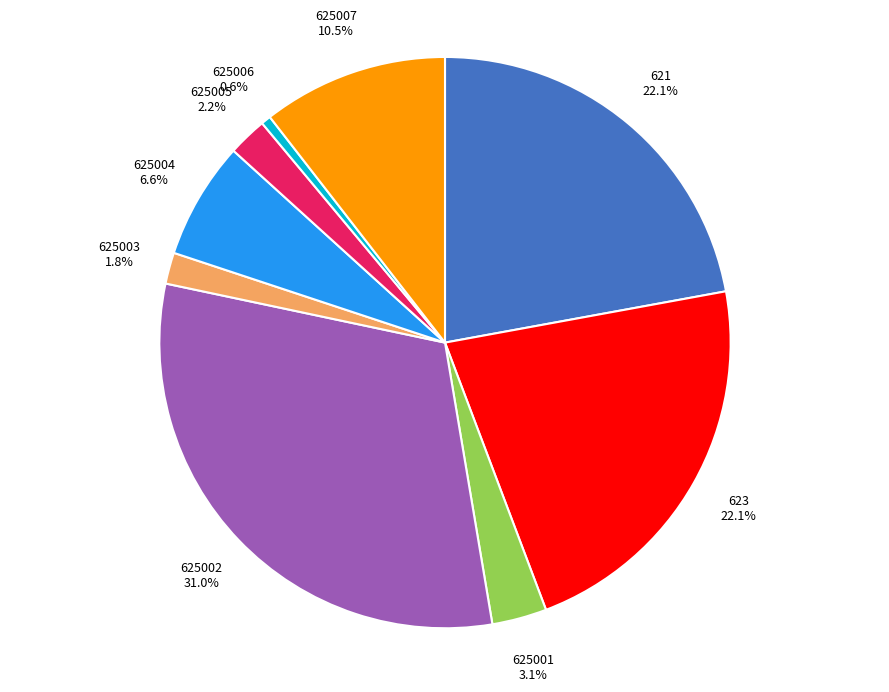

Count the number of slices in the pie.

9